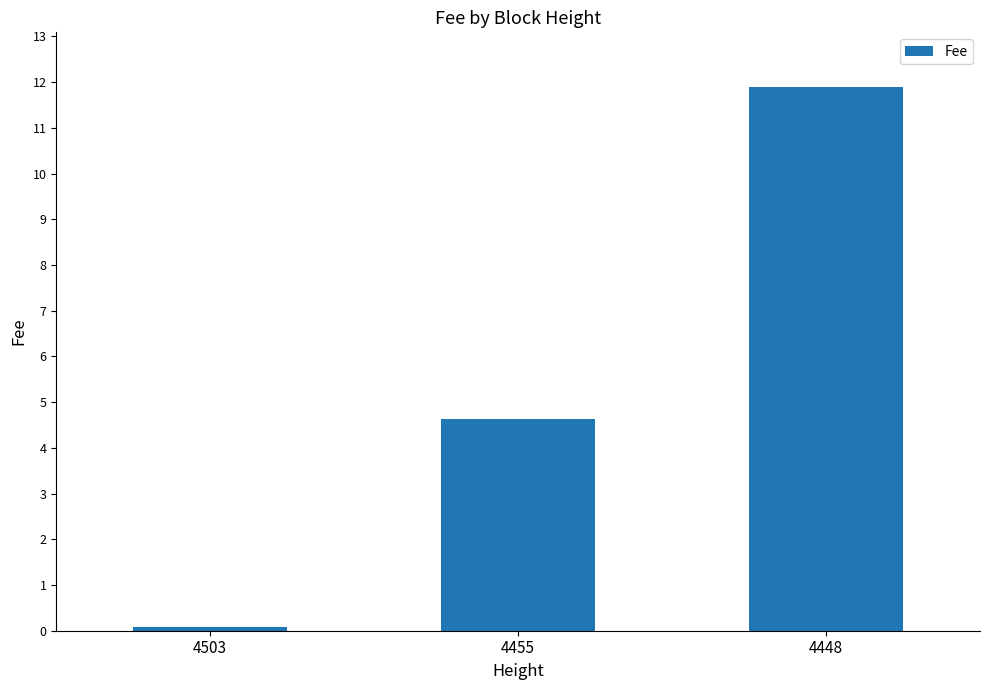

What is the sum of all values?

16.6